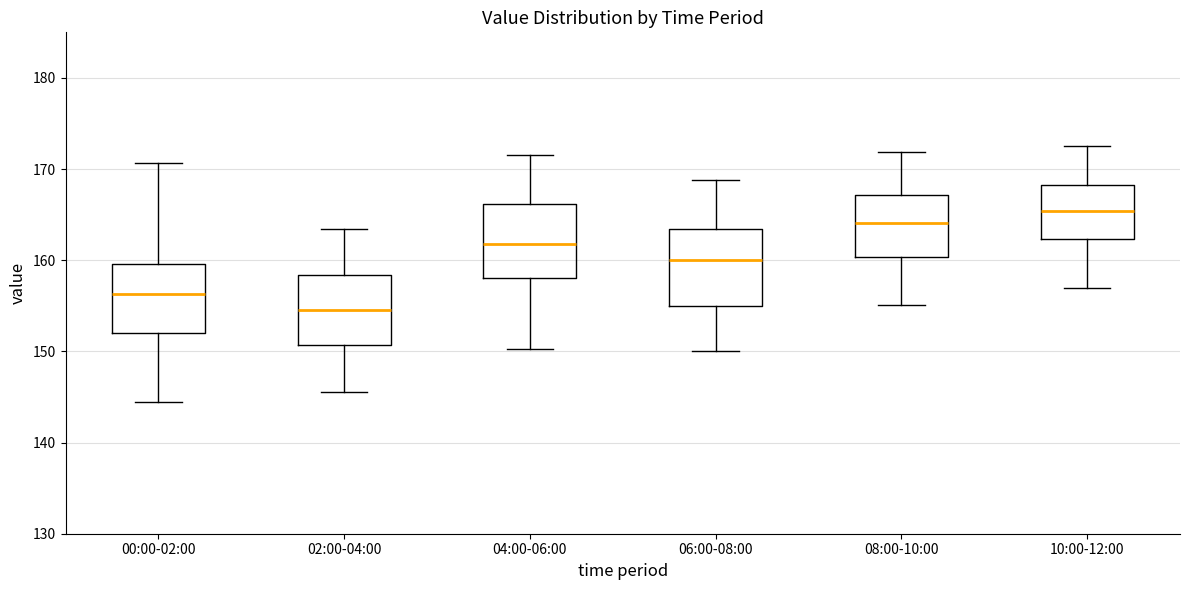

Reading left to right, transcribe this box plot: for each box, give where its median line is, the range the box spans, and where its two whiskers end, as read against the y-axis. The values are not printed on the chart, so give them approximately, as read against the axis.

00:00-02:00: median 156, box 152 to 160, whiskers 144 to 171
02:00-04:00: median 155, box 151 to 158, whiskers 146 to 163
04:00-06:00: median 162, box 158 to 166, whiskers 150 to 172
06:00-08:00: median 160, box 155 to 163, whiskers 150 to 169
08:00-10:00: median 164, box 160 to 167, whiskers 155 to 172
10:00-12:00: median 165, box 162 to 168, whiskers 157 to 173